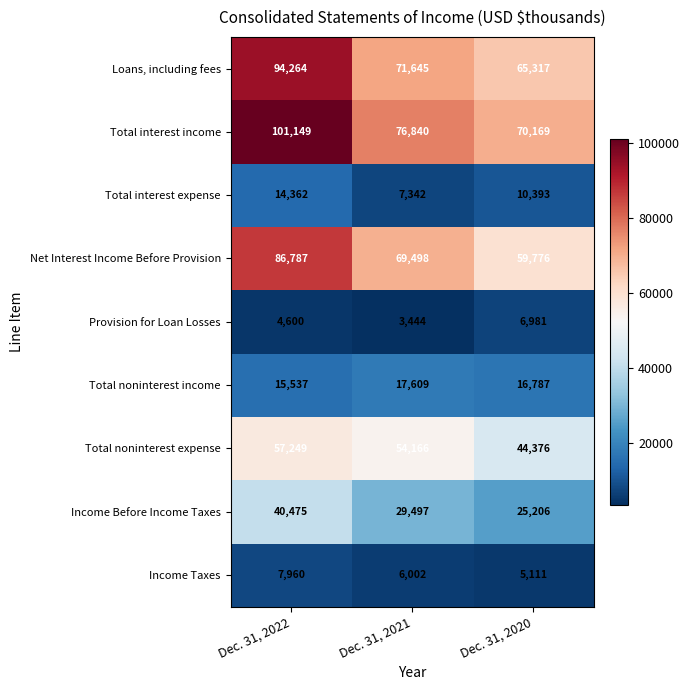

What is the spread (max minus min) of values at Dec. 31, 2020?

65058